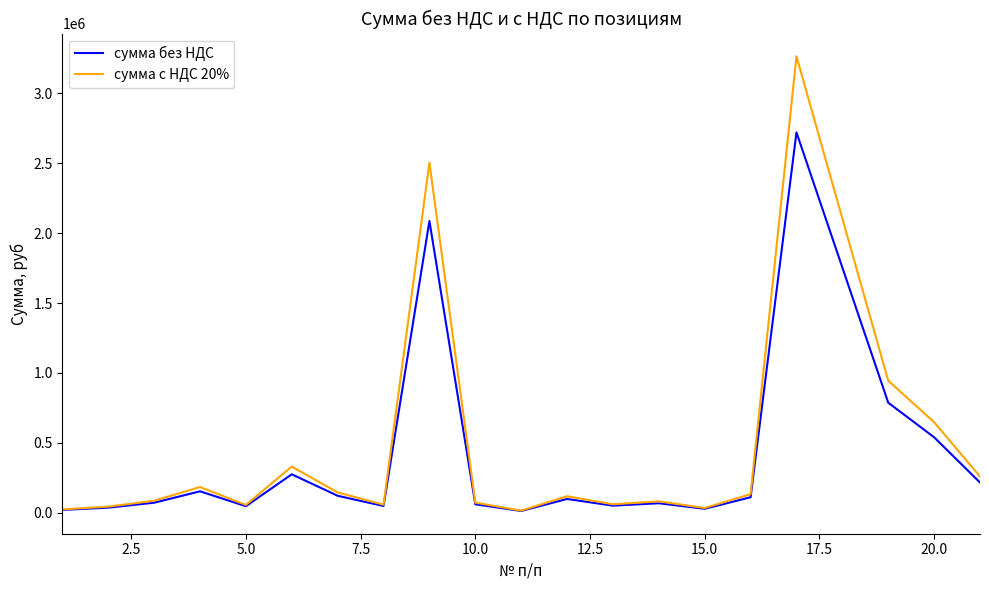

What is the highest value of the сумма без НДС series?

2721705.0